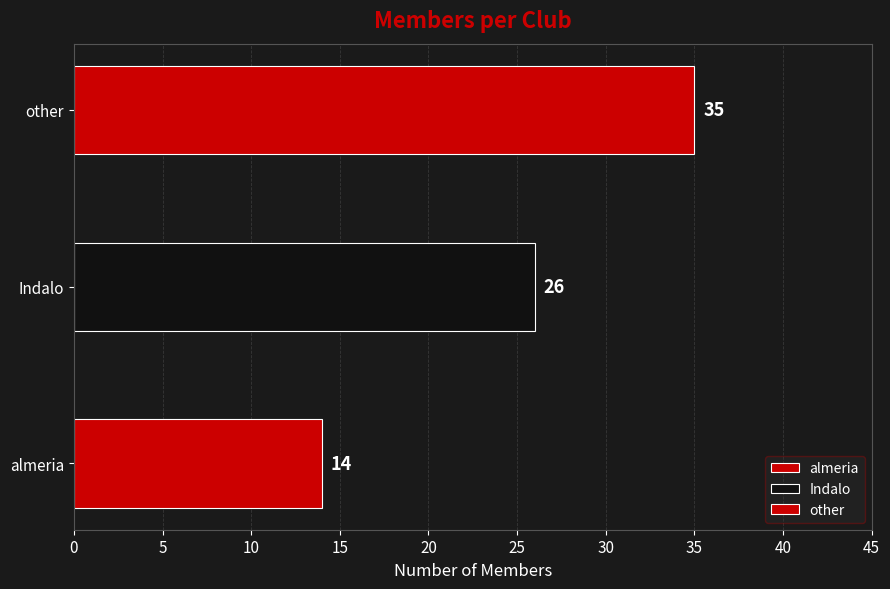

Is it true that the value at almeria is 14?

True